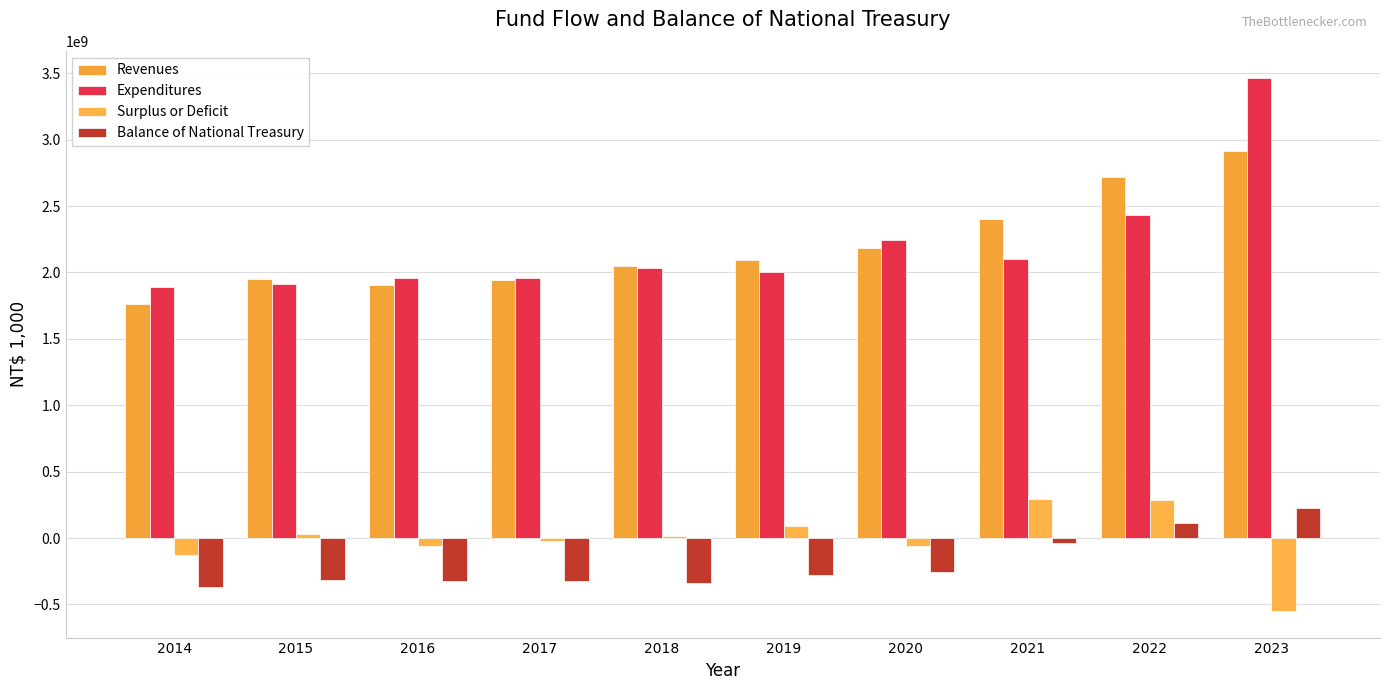

Is it true that Expenditures equals 614249092 at 2018?

False